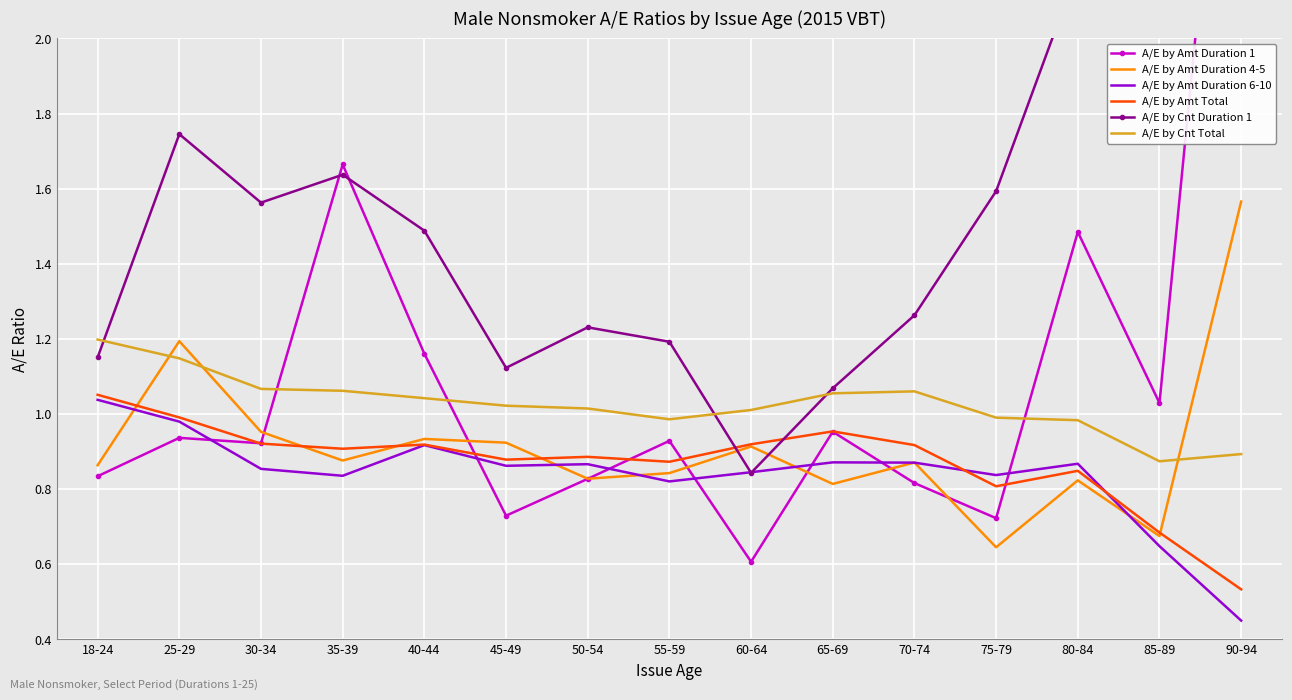

Reading left to right, extract all data points from this chart.

A/E by Amt Duration 1: 0.8	0.9	0.9	1.7	1.2	0.7	0.8	0.9	0.6	1.0	0.8	0.7	1.5	1.0	3.2
A/E by Amt Duration 4-5: 0.9	1.2	1.0	0.9	0.9	0.9	0.8	0.8	0.9	0.8	0.9	0.6	0.8	0.7	1.6
A/E by Amt Duration 6-10: 1.0	1.0	0.9	0.8	0.9	0.9	0.9	0.8	0.8	0.9	0.9	0.8	0.9	0.6	0.5
A/E by Amt Total: 1.1	1.0	0.9	0.9	0.9	0.9	0.9	0.9	0.9	1.0	0.9	0.8	0.8	0.7	0.5
A/E by Cnt Duration 1: 1.2	1.7	1.6	1.6	1.5	1.1	1.2	1.2	0.8	1.1	1.3	1.6	2.2	2.4	5.3
A/E by Cnt Total: 1.2	1.1	1.1	1.1	1.0	1.0	1.0	1.0	1.0	1.1	1.1	1.0	1.0	0.9	0.9